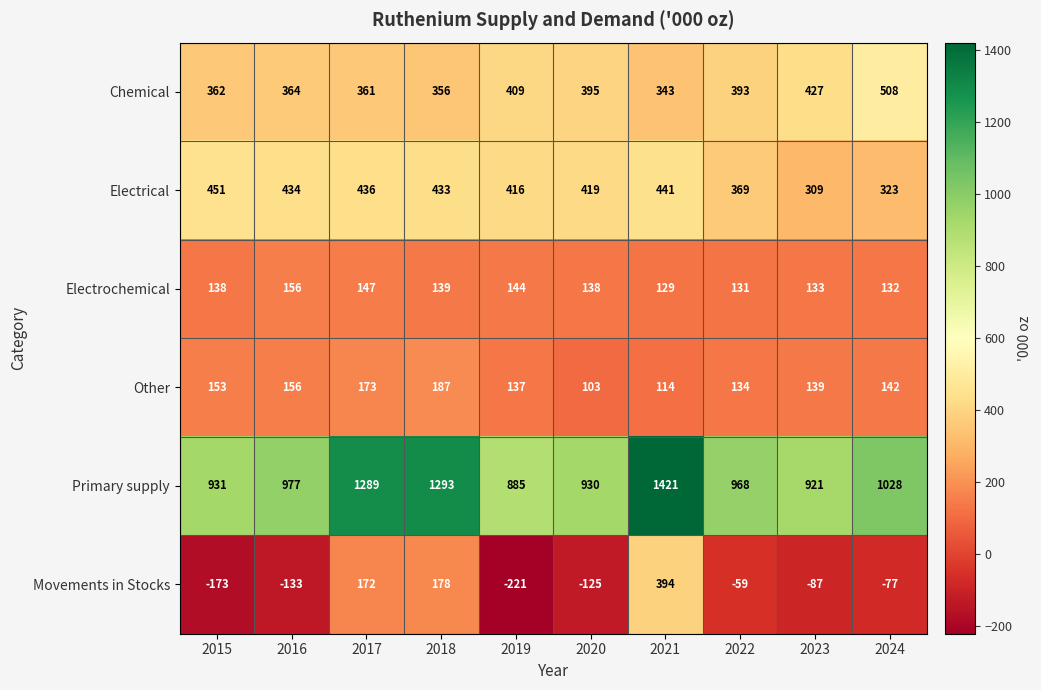

How many data points does each series have?

10